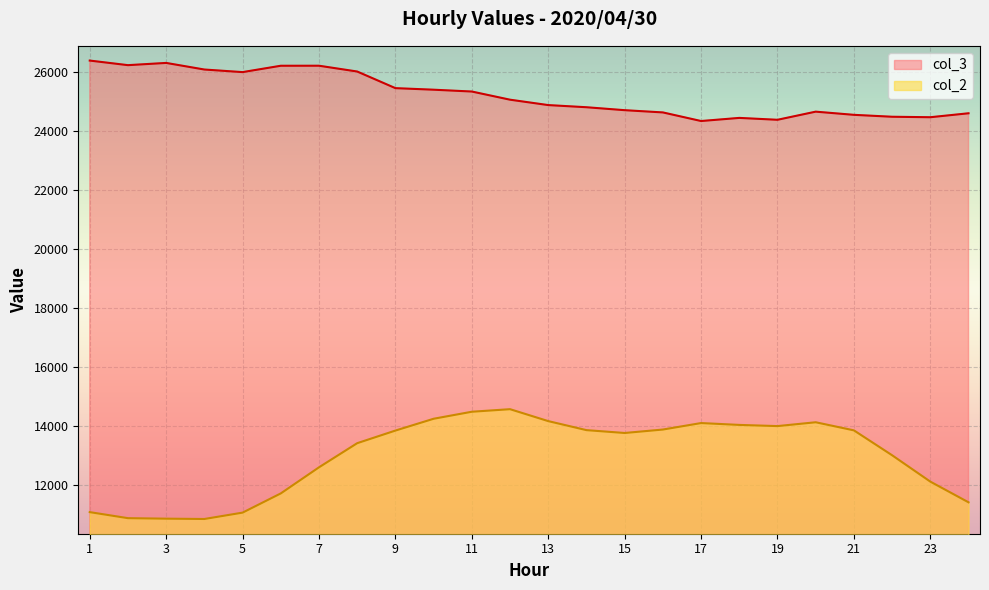

How many interior local valleys does the col_3 series have?

5